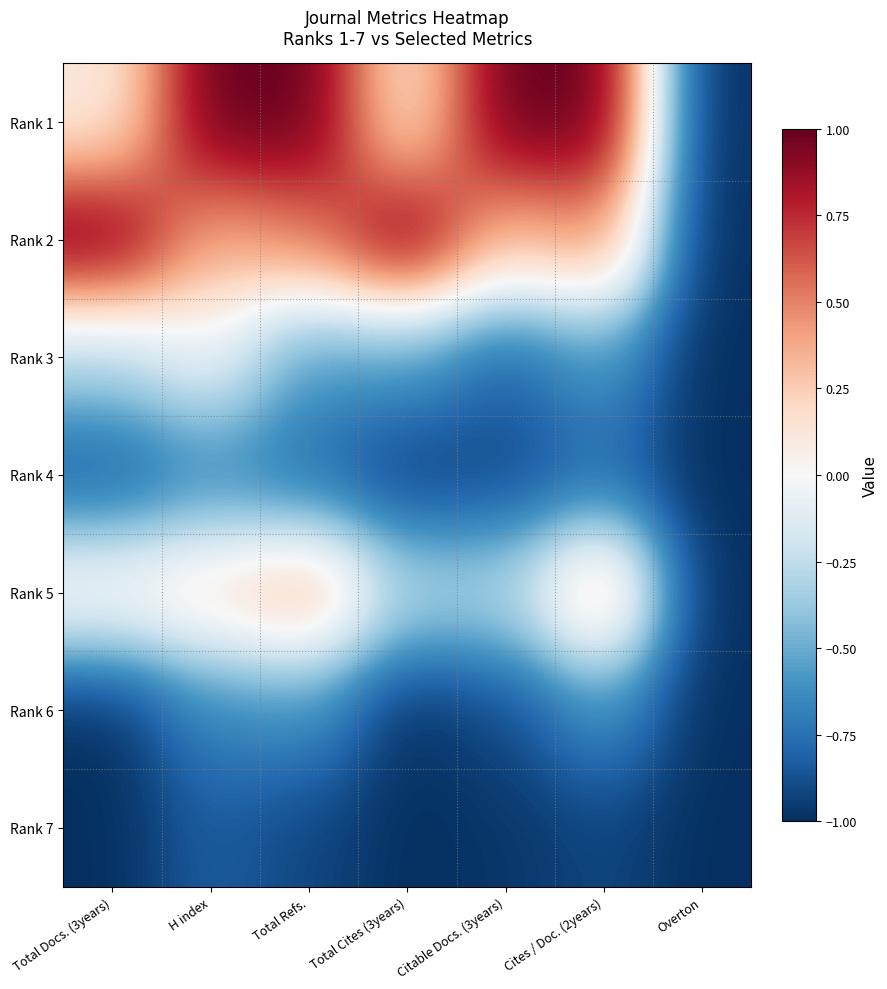

How many distinct data groups are displayed?

7